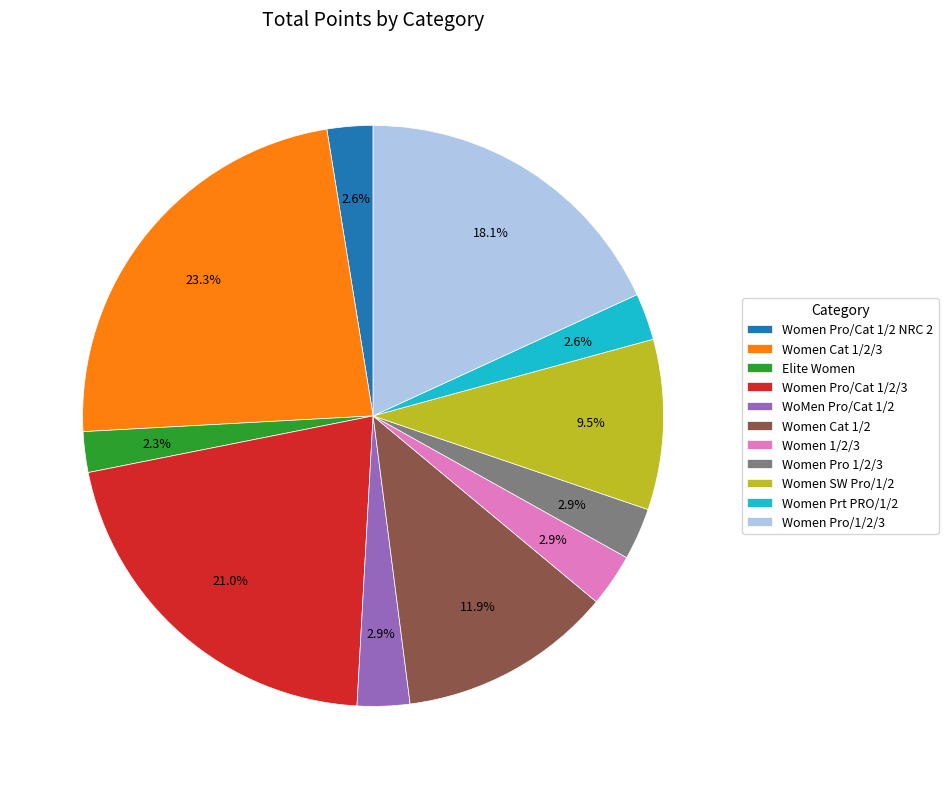

The WoMen Pro/Cat 1/2 slice represents 3% of the pie. True or false?

True